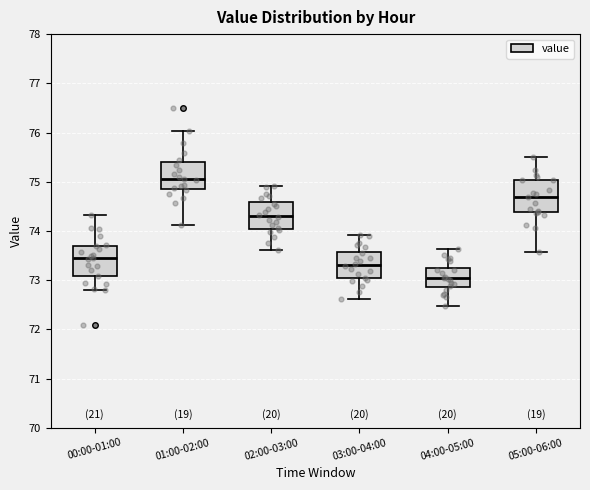

Which box has the highest median line?

01:00-02:00